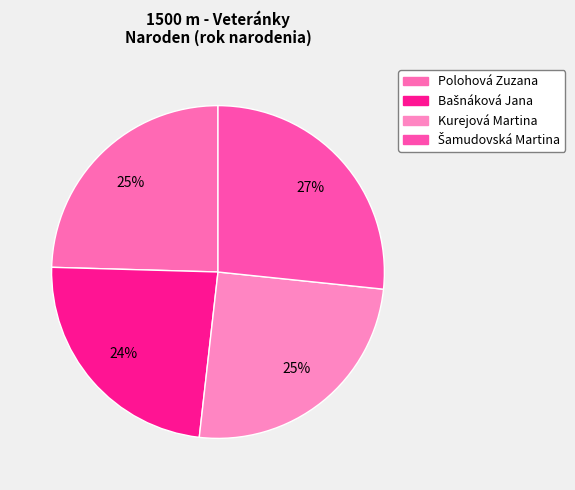

Does Kurejová Martina account for over 50% of the chart?

No